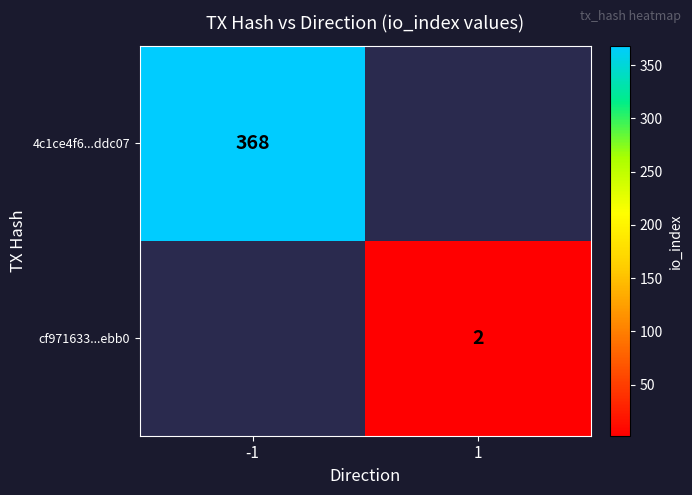

True or false: cf971633...ebb0 has a value of 1 at 1.

False